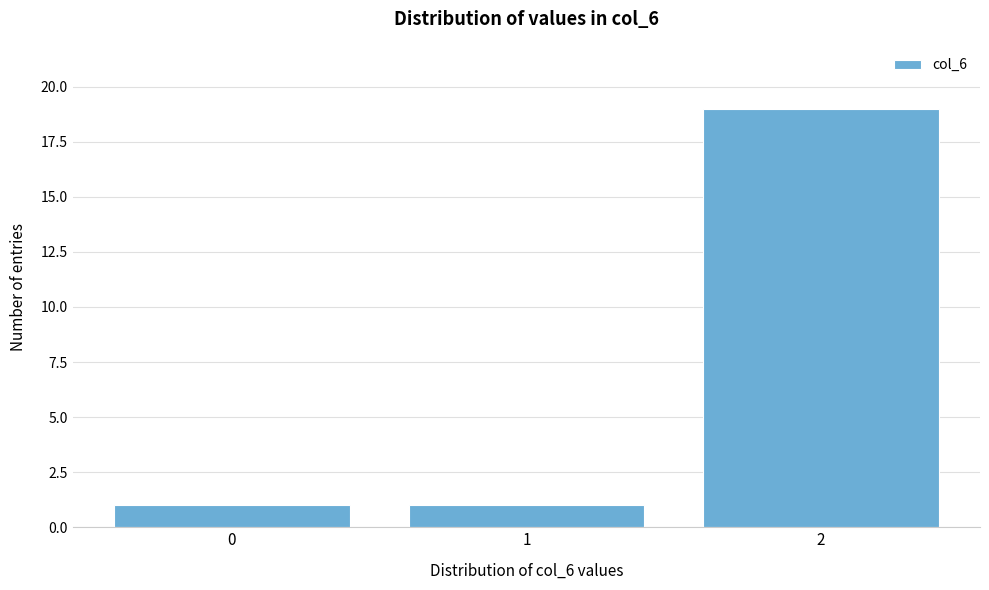

What is the height of the bar covering -0.5 to 0.5 on the x-axis? The values are not printed on the chart, so give them approximately, as read against the axis.

1